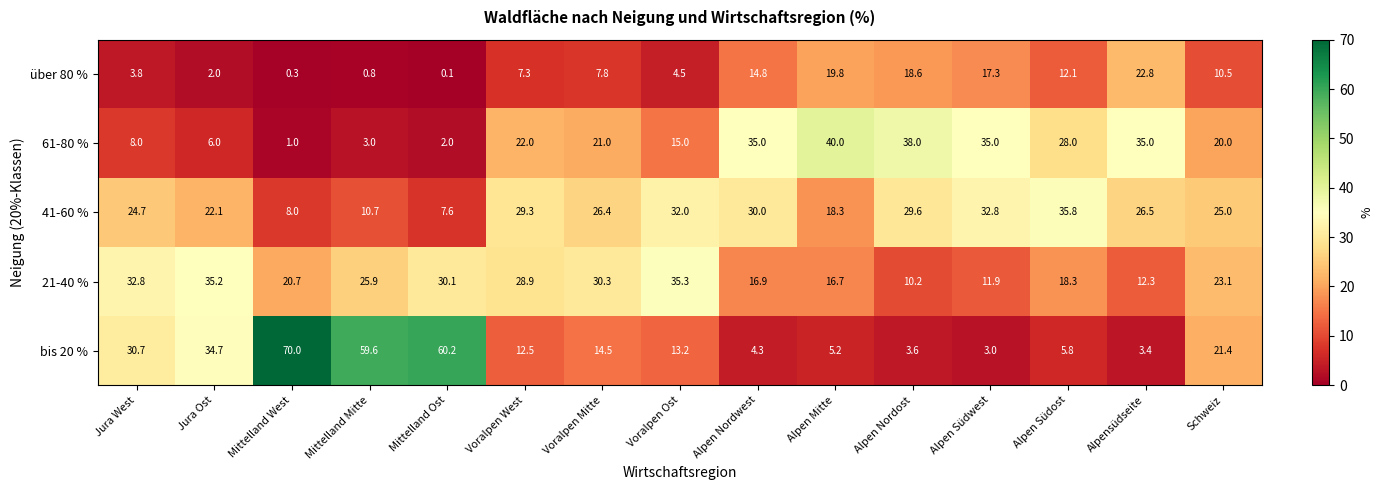

What value does the 21-40 % series have at Jura Ost?

35.2